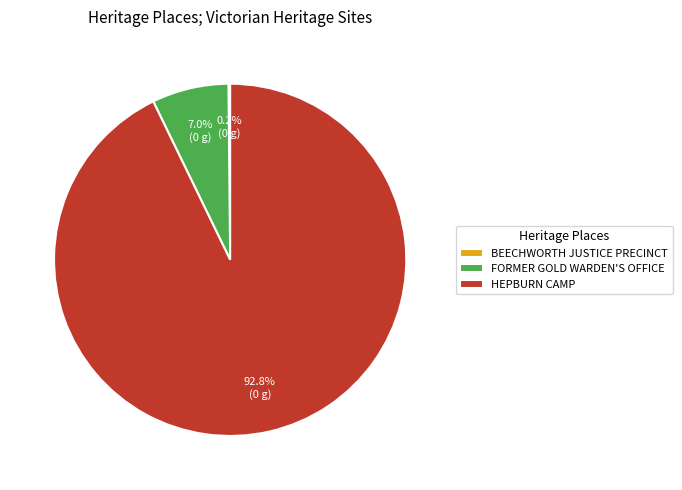

To the nearest percent, what percentage of the pie is HEPBURN CAMP?

93%